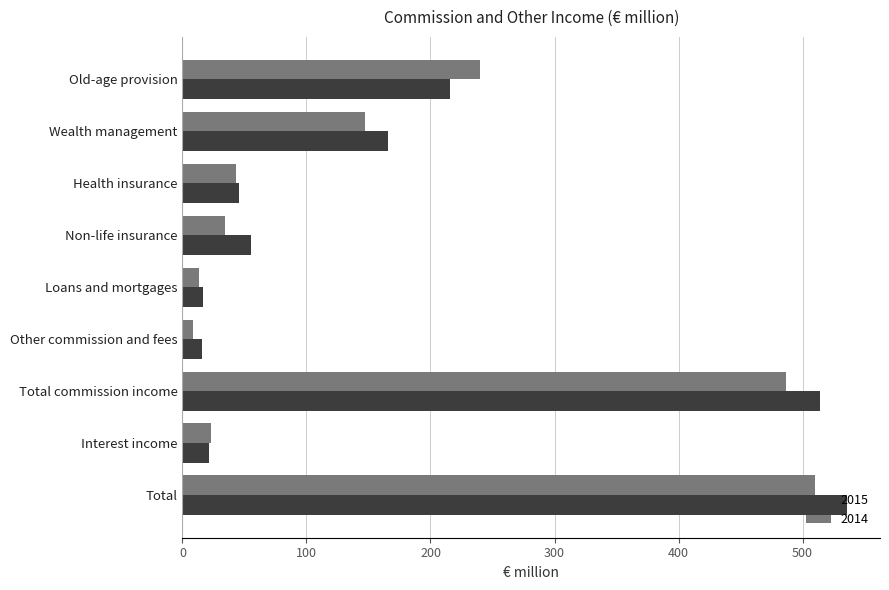

Which series has the largest range (max minus min)?

2015